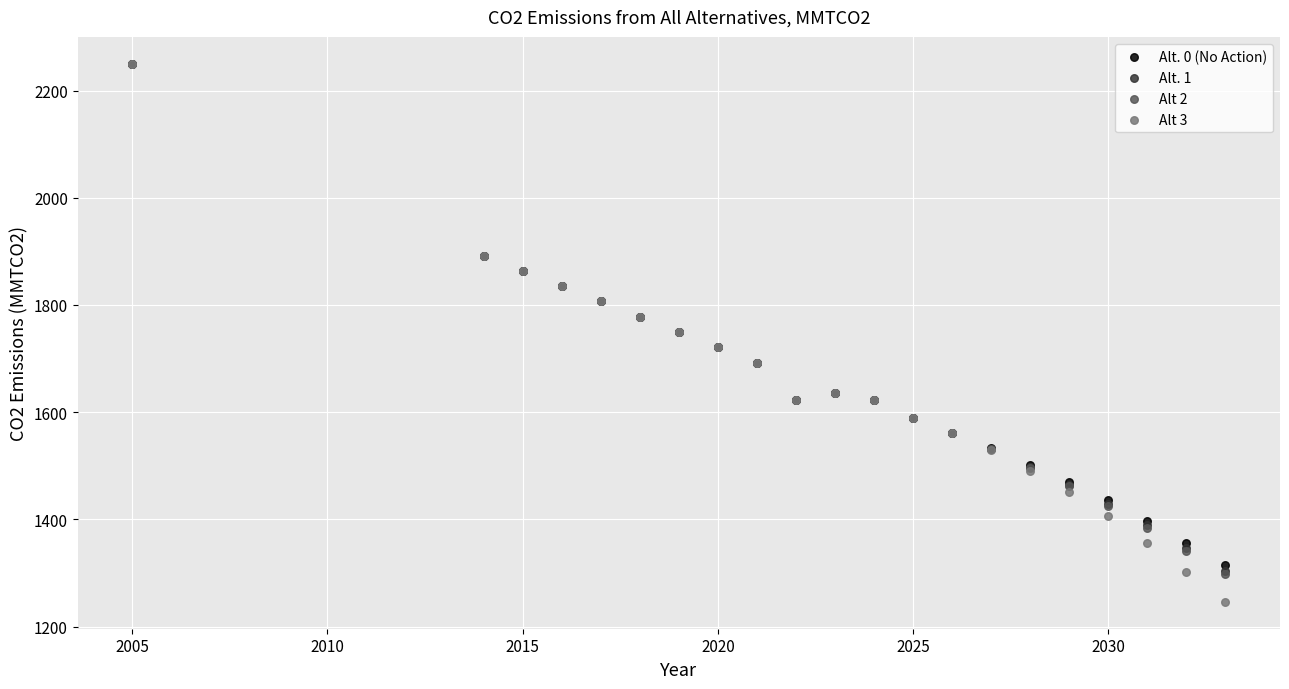

Which series has the widest spread of Y values?

Alt 3